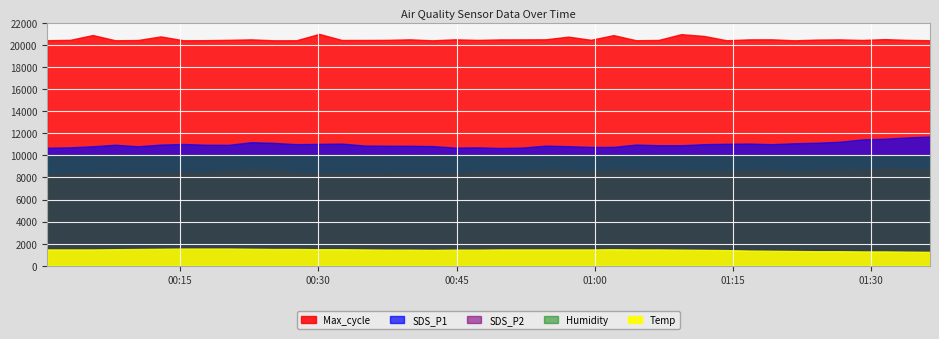

How many values in the Max_cycle series exceed 20451?

19